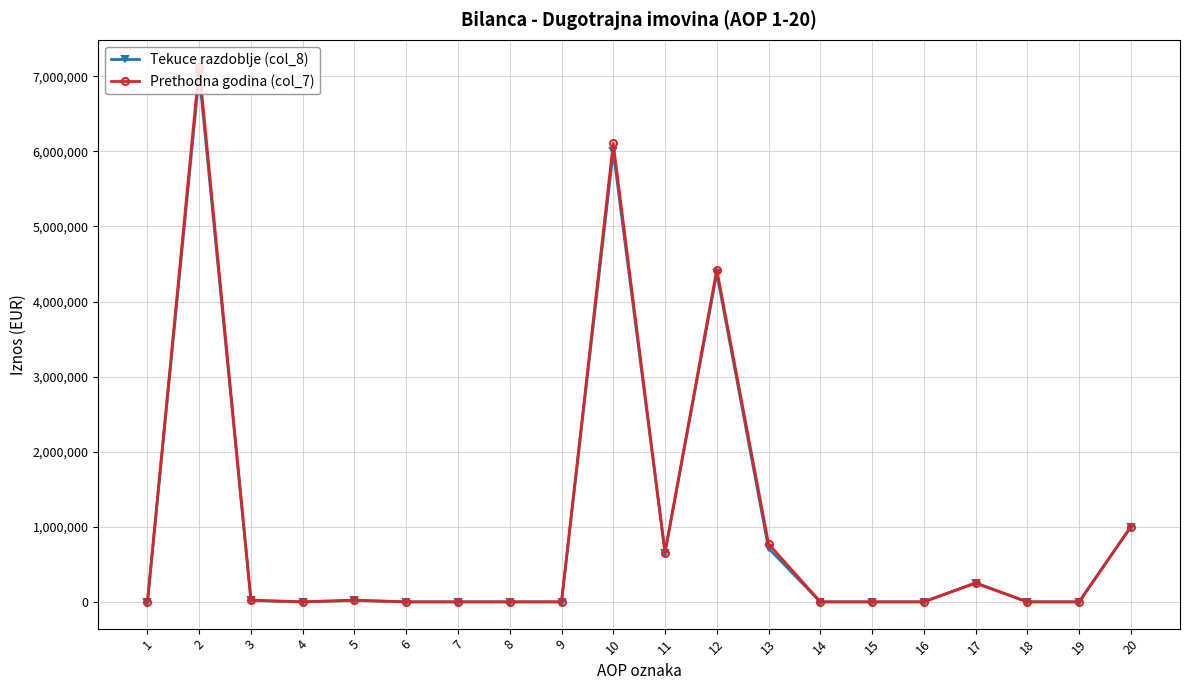

What is the difference between the maximum and minimum values in the Prethodna godina (col_7) series?

7128413